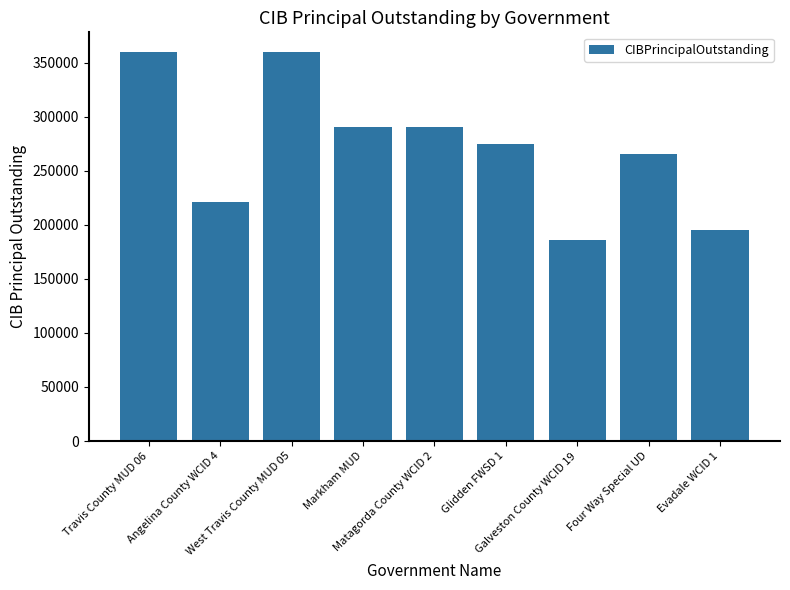

The value at Markham MUD is 290000.0. True or false?

True